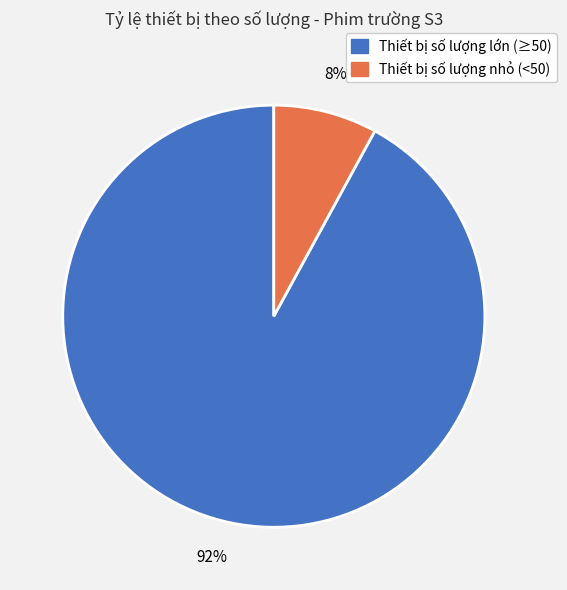

To the nearest percent, what is the difference between the largest and smallest slice percentages?

84%